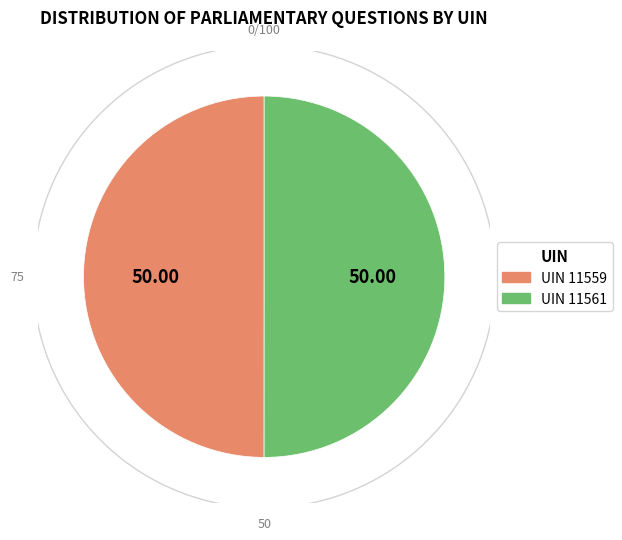

True or false: 11561 accounts for 64% of the total.

False